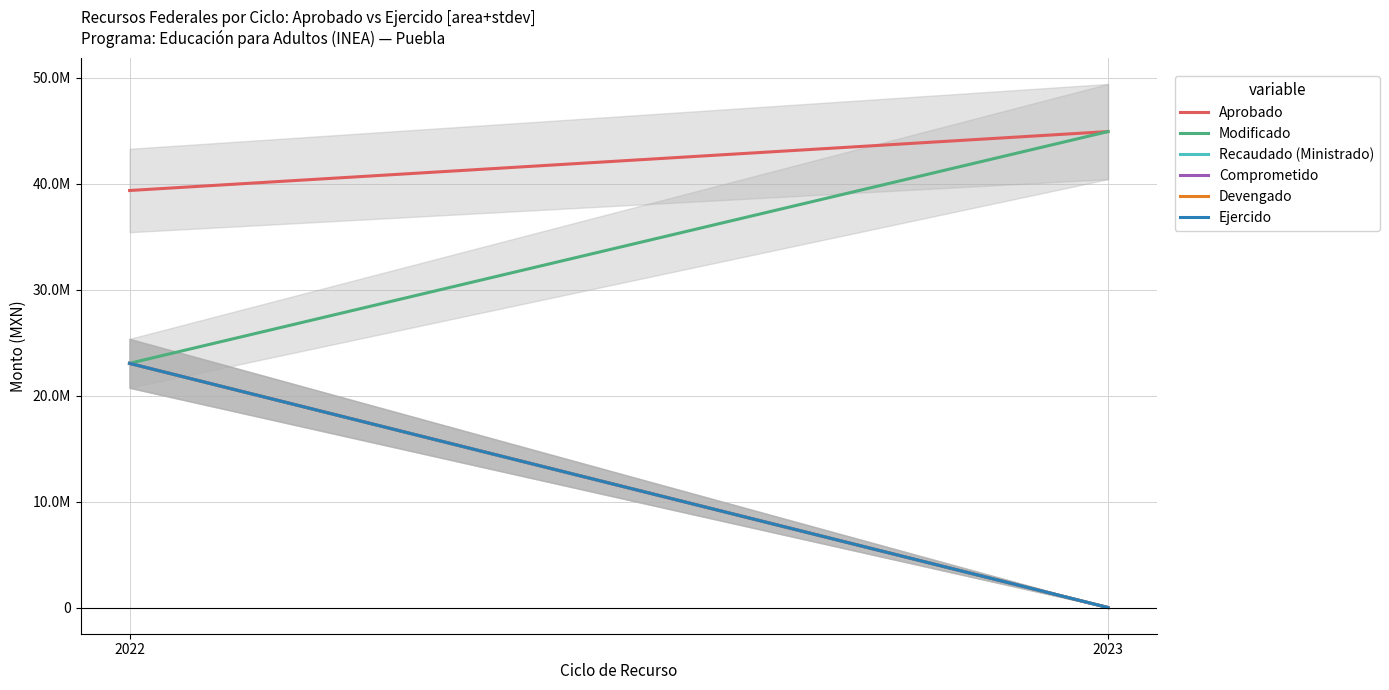

Is this an area chart (filled region under the line)?

No